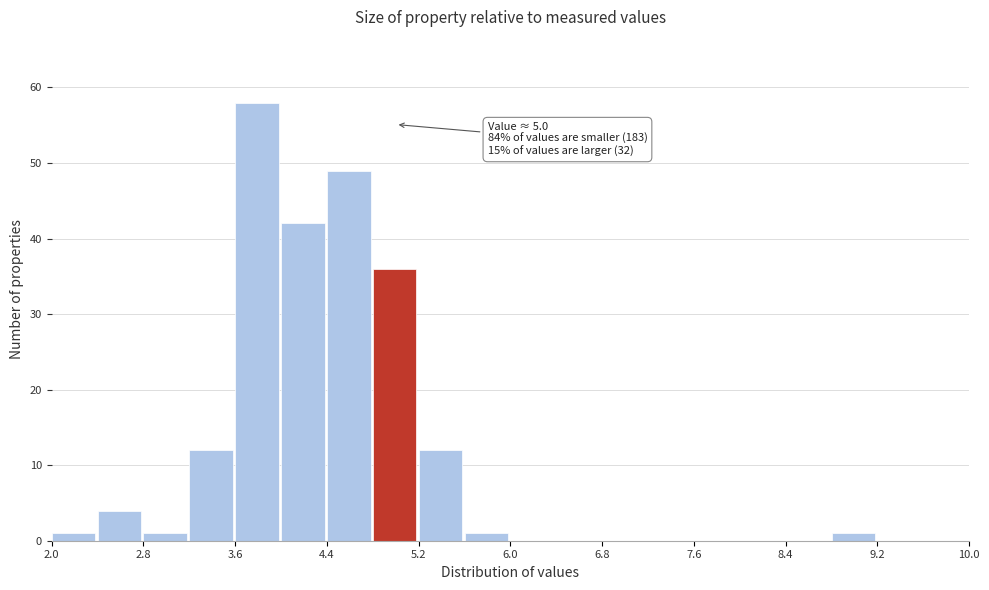

Which range on the x-axis has the tallest bar?

3.6 to 4.0